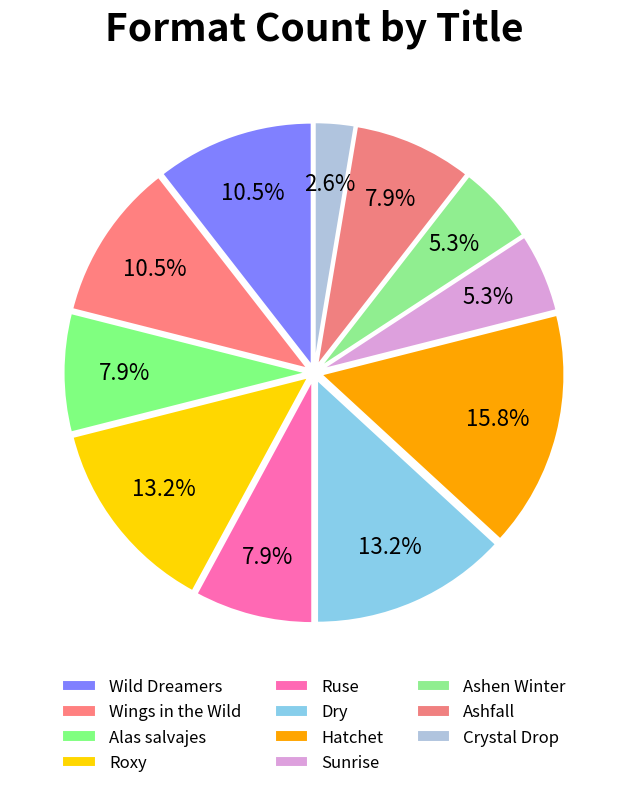

Combined, do Ruse and Sunrise account for over 50%?

No